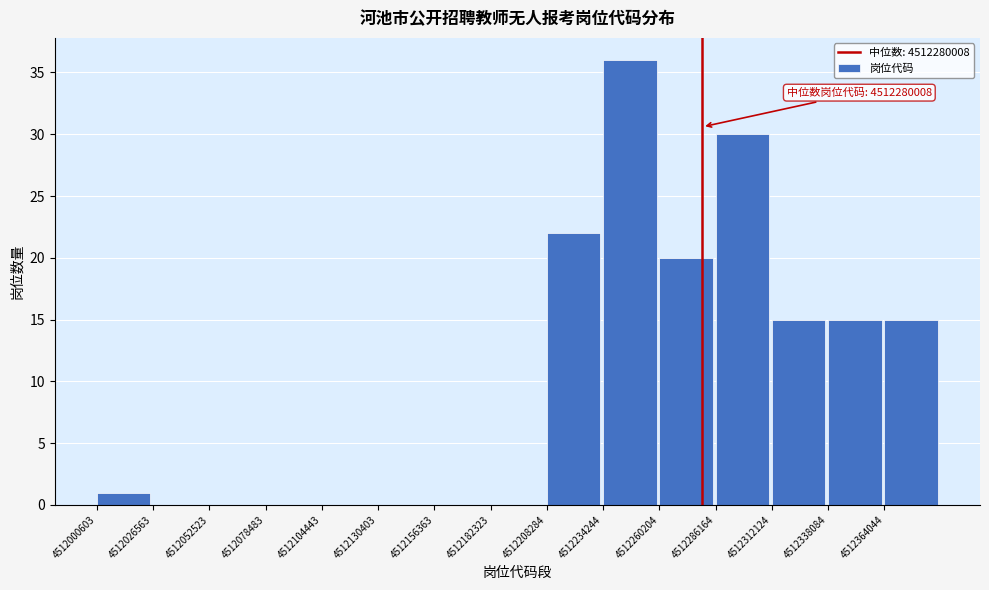

Which range on the x-axis has the tallest bar?

4512235000 to 4512260000